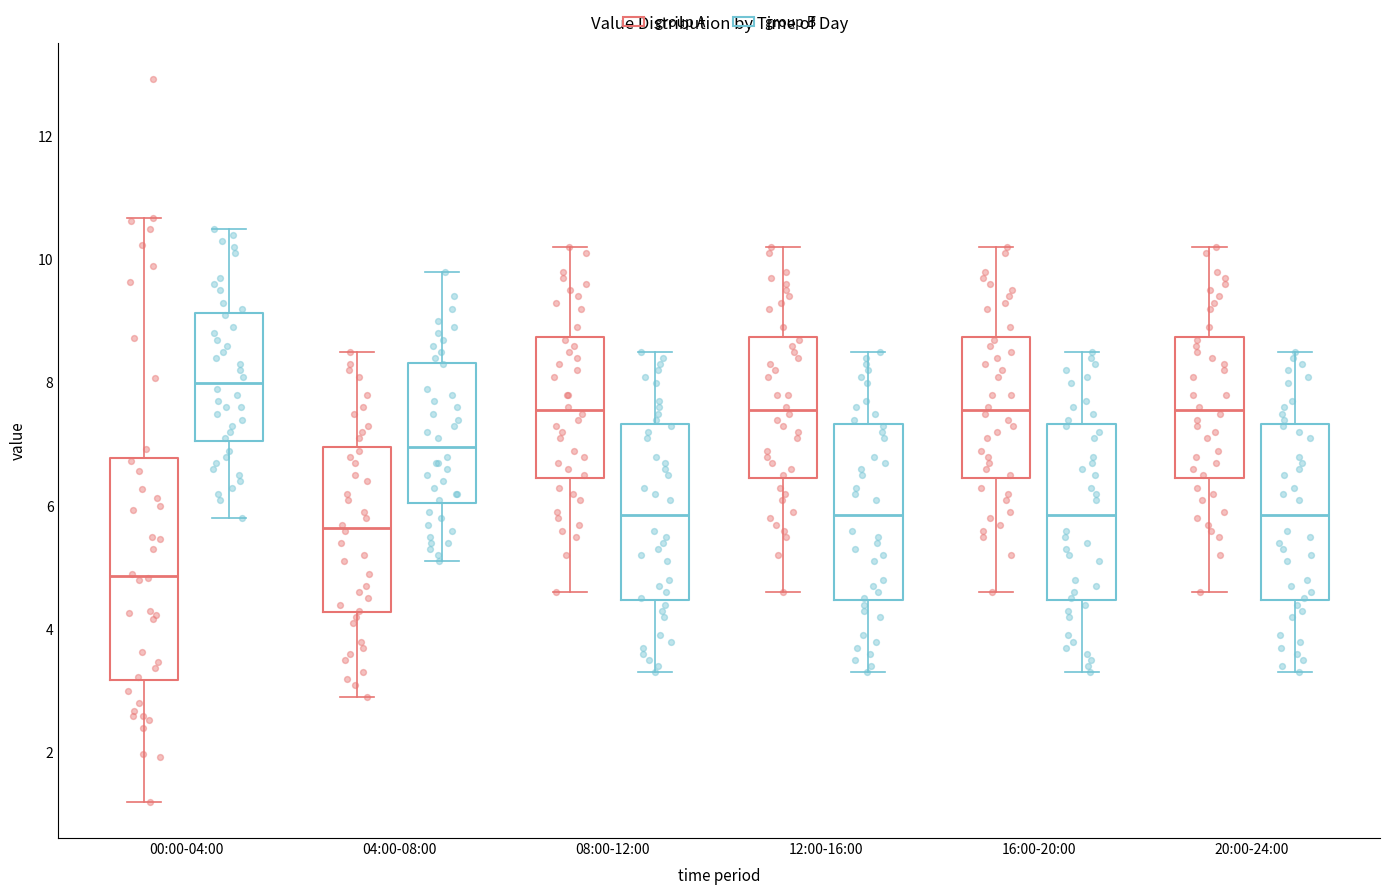

Where does the lower whisker of the box for 20:00-24:00 (group A) end on the y-axis? The values are not printed on the chart, so give them approximately, as read against the axis.

4.6